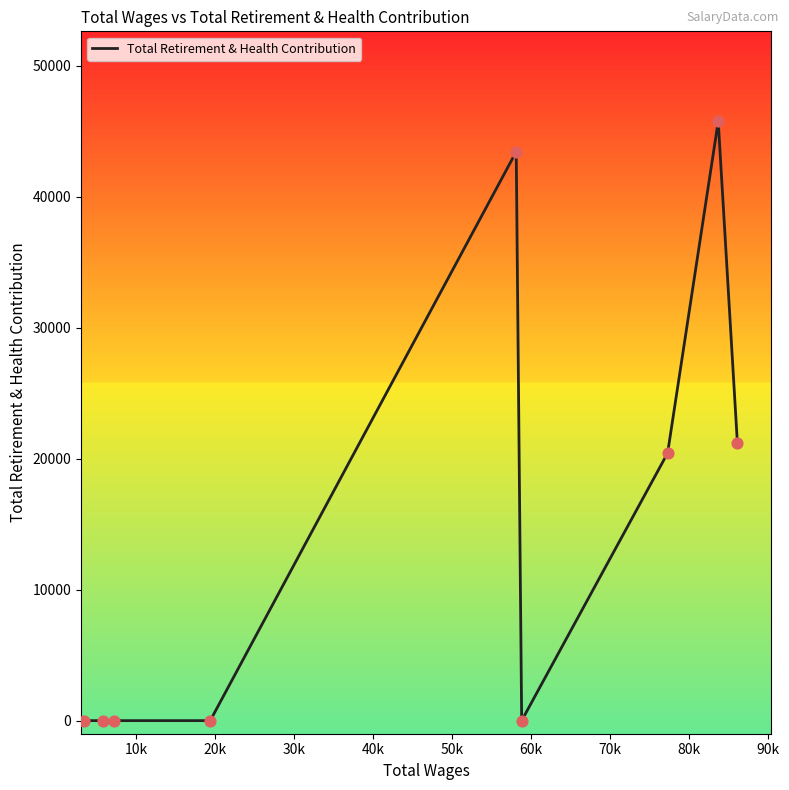

What is the greatest value displayed?

45779